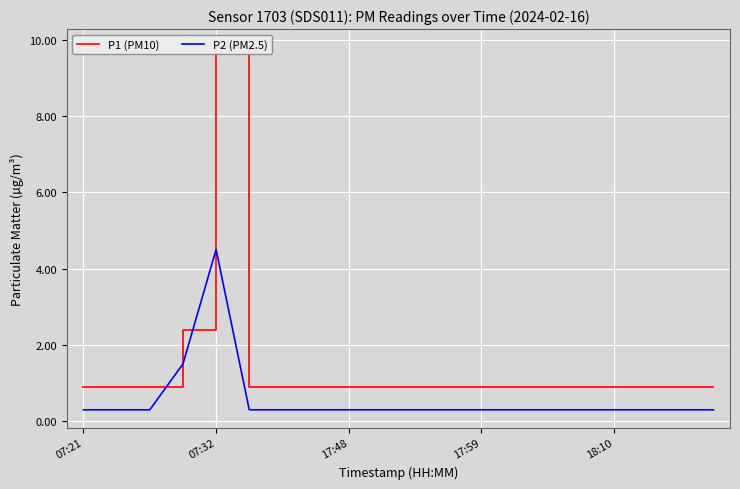

True or false: P2 (PM2.5) and P1 (PM10) intersect in this chart.

False